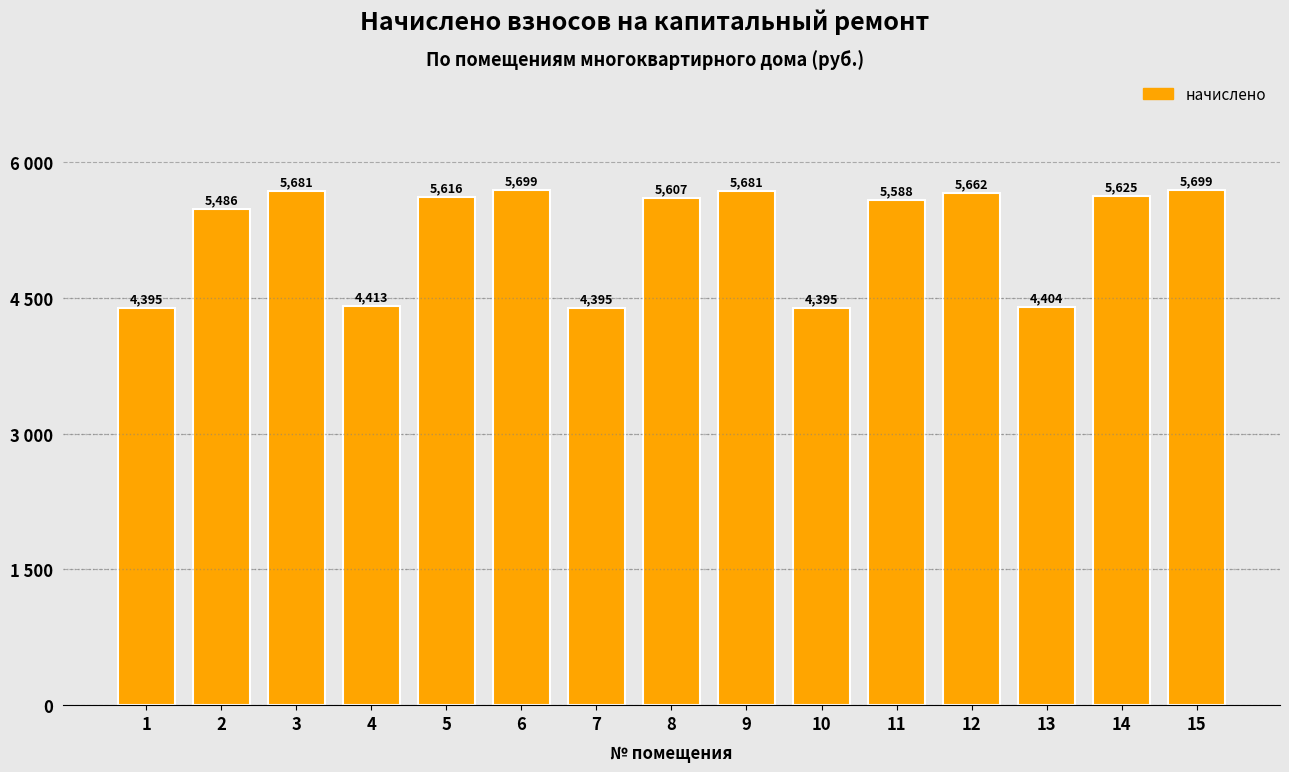

What is the average value?

5223.1